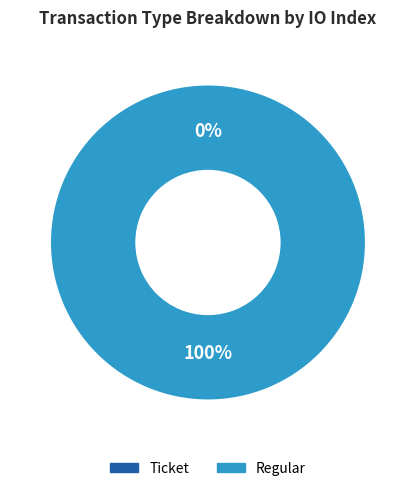

To the nearest percent, what is the difference between the largest and smallest slice percentages?

100%